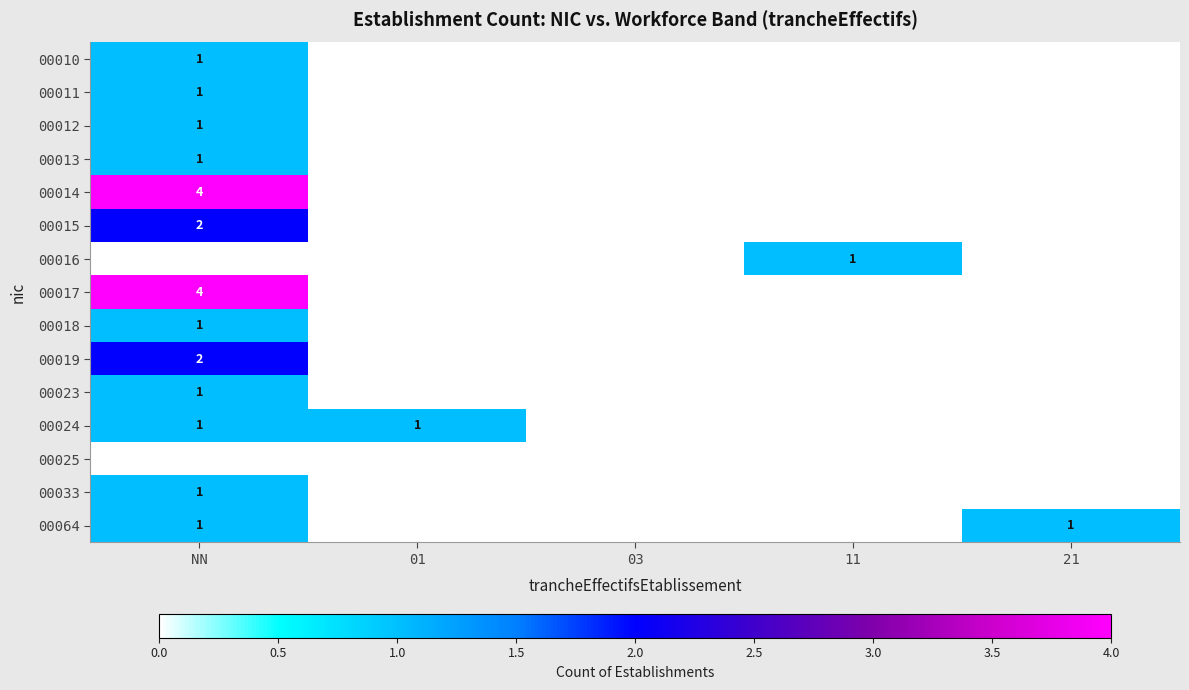

True or false: 00011 has a value of 1 at NN.

True